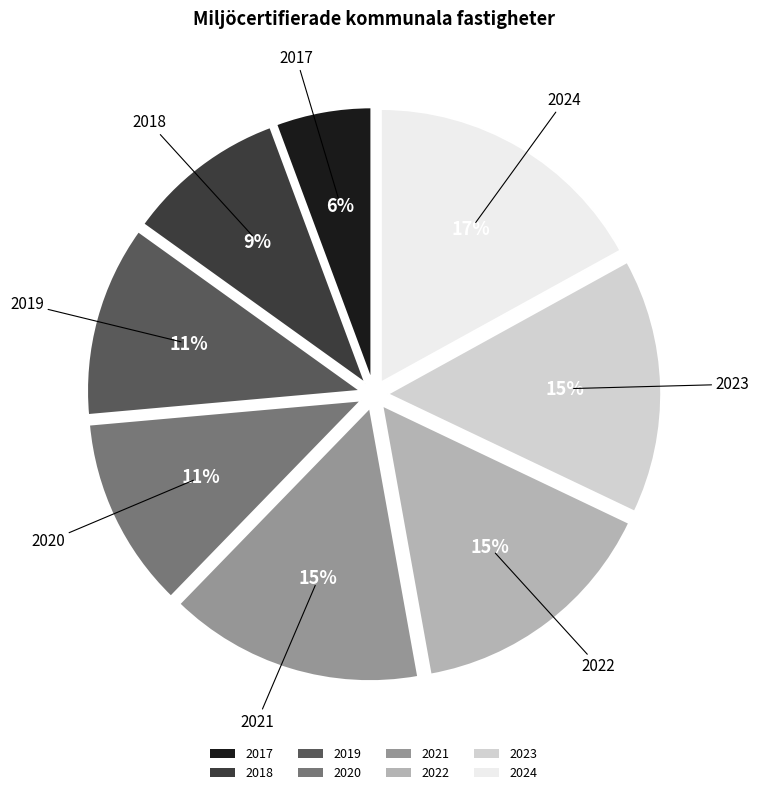

Count the number of slices in the pie.

8